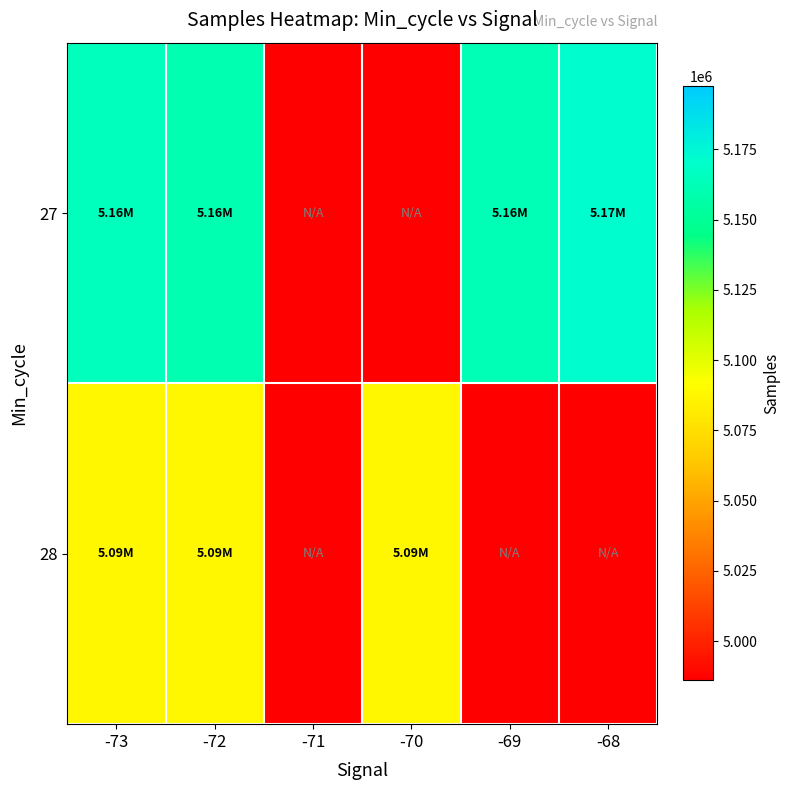

Which series has the largest total across all categories?

27